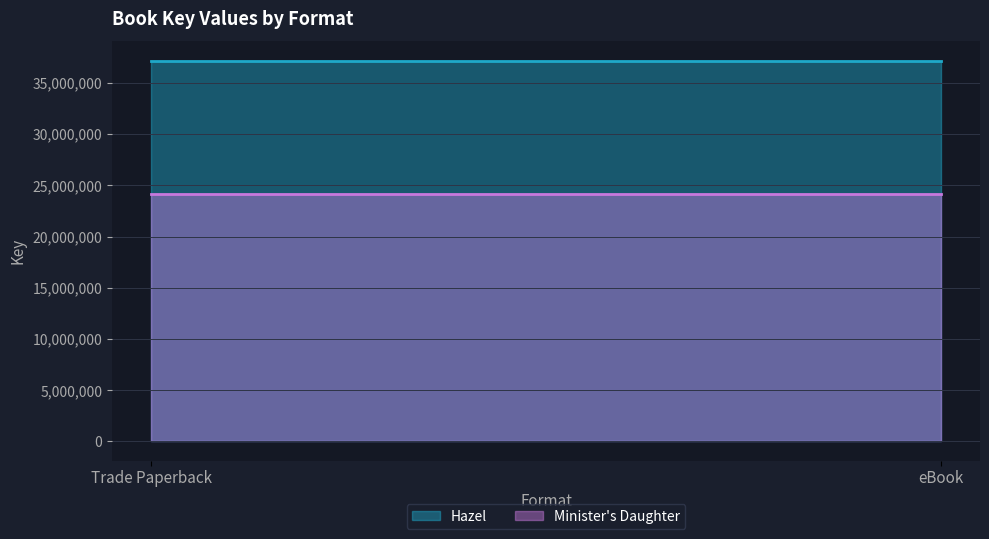

What is the greatest value displayed?

37175892